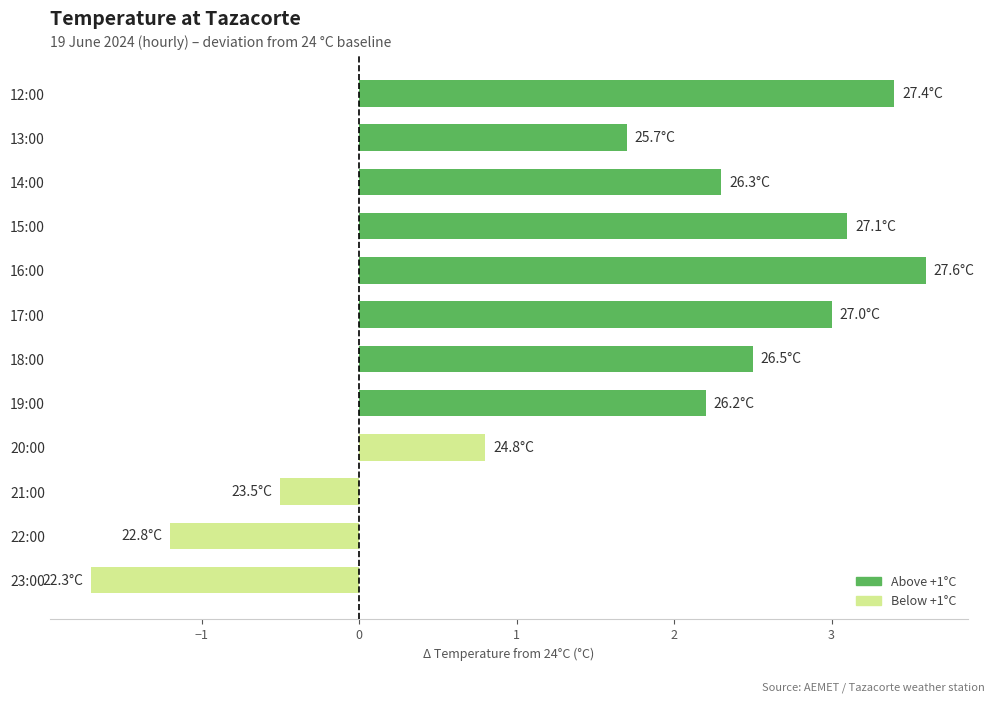

At which category does the chart reach its minimum across all series?

23:00